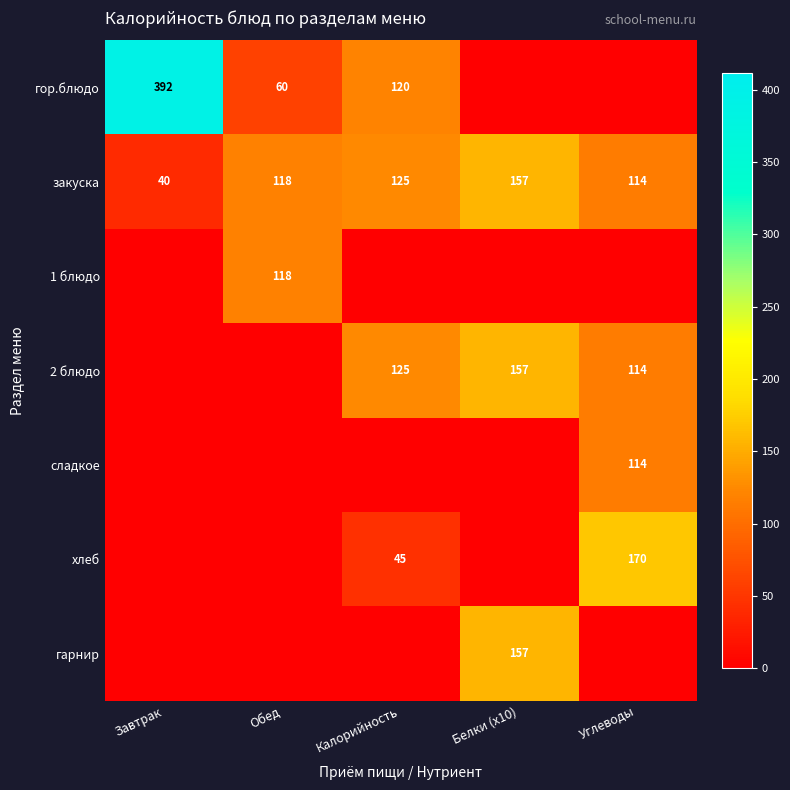

How many distinct data groups are displayed?

7